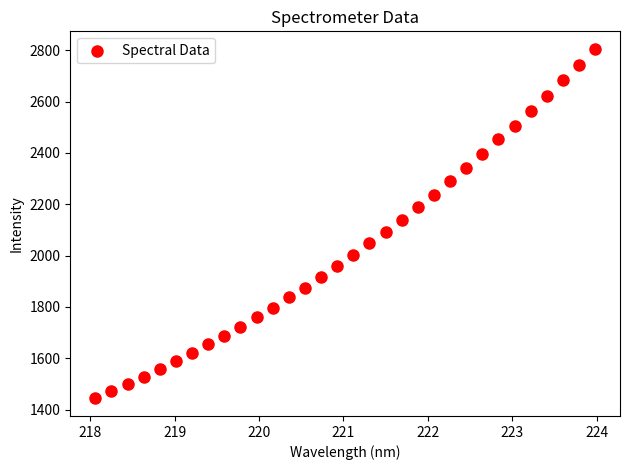

What is the range of Y values (max minus min)?

1362.6